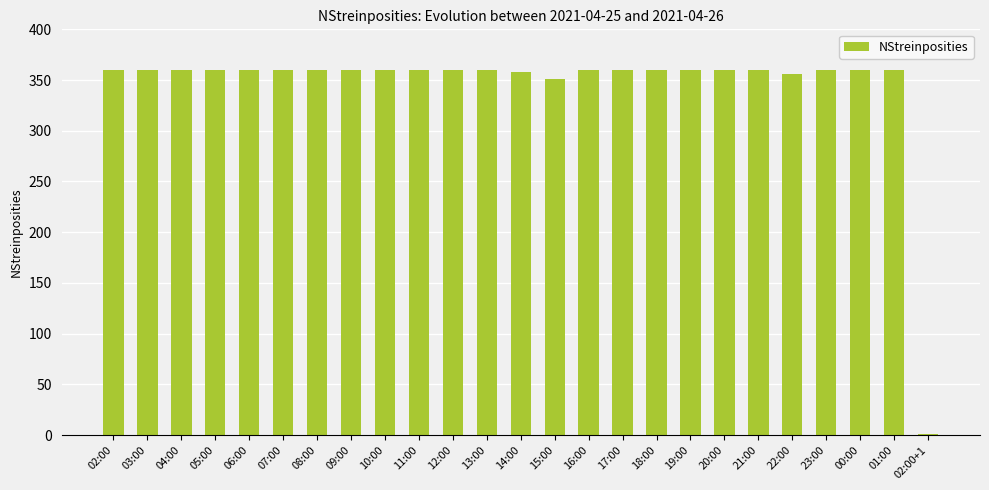

Is it true that the value at 05:00 is 548?

False